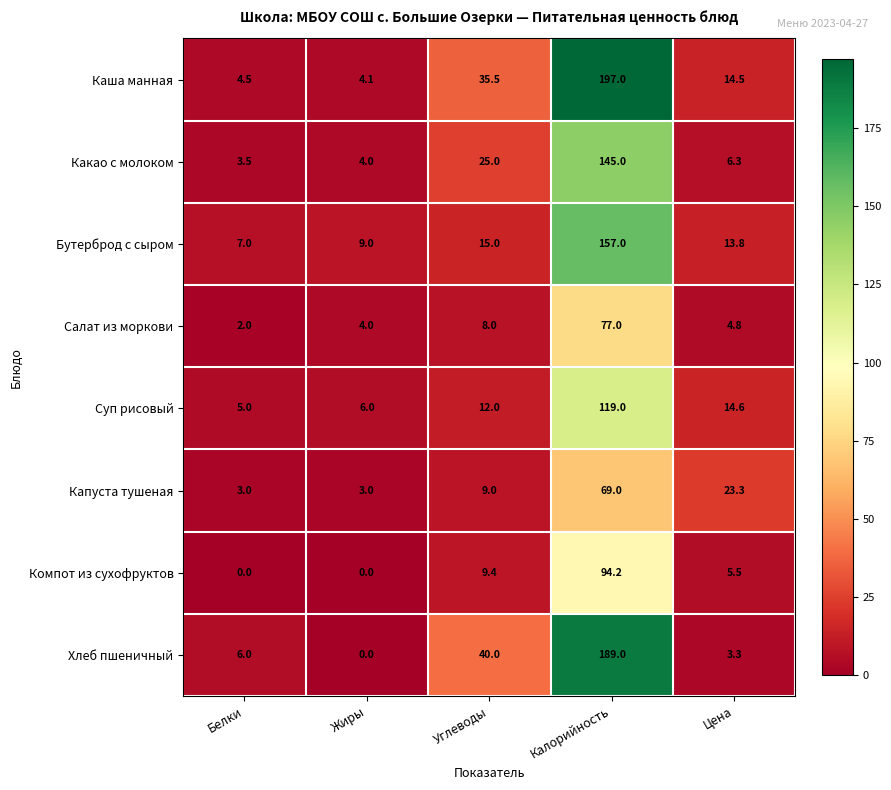

At which category does the chart reach its peak across all series?

Калорийность